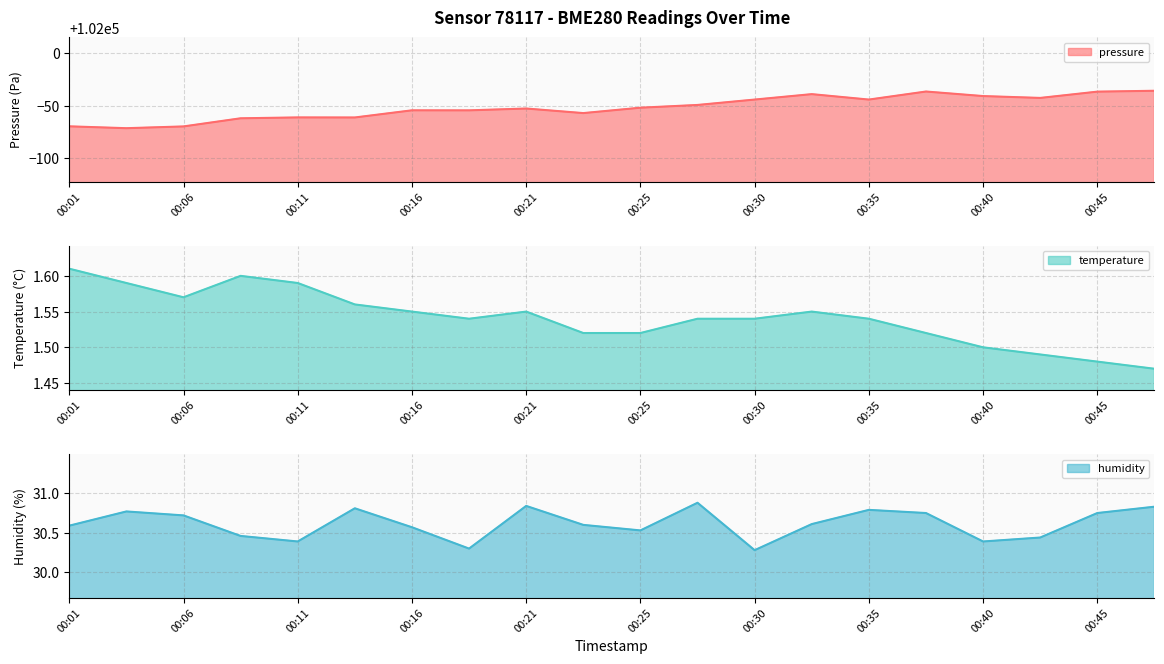

How many interior local valleys does the humidity series have?

5